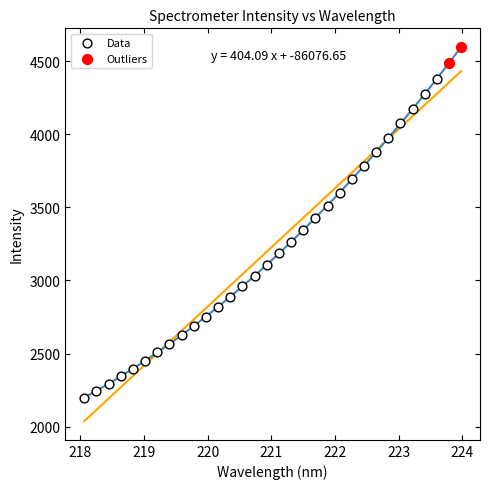

What are all the series names shown in the legend?

Data, Outliers